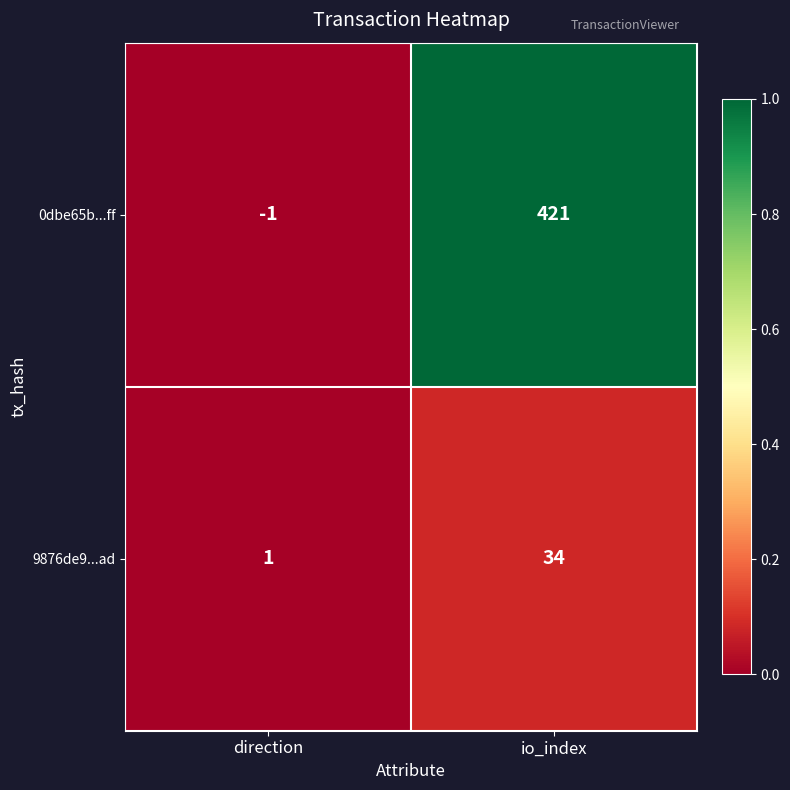

What is the difference between the maximum and minimum values in the 0dbe65b...ff series?

422